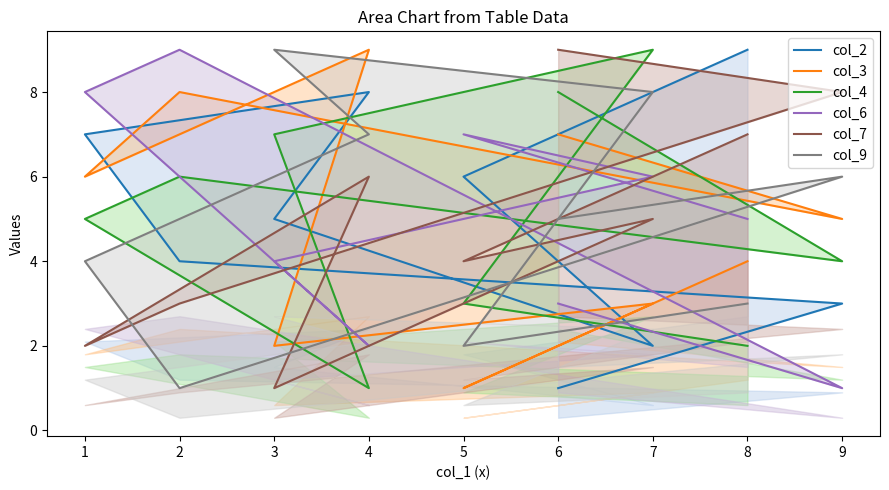

List the series in order of their peak value, lowest first.

col_2, col_3, col_4, col_6, col_7, col_9